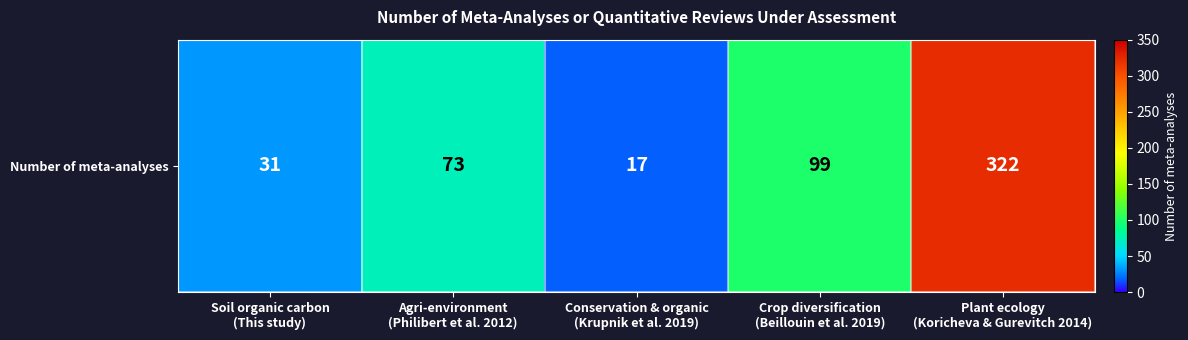

Rank the categories by value from highest to lowest.

Plant ecology
(Koricheva & Gurevitch 2014), Crop diversification
(Beillouin et al. 2019), Agri-environment
(Philibert et al. 2012), Soil organic carbon
(This study), Conservation & organic
(Krupnik et al. 2019)